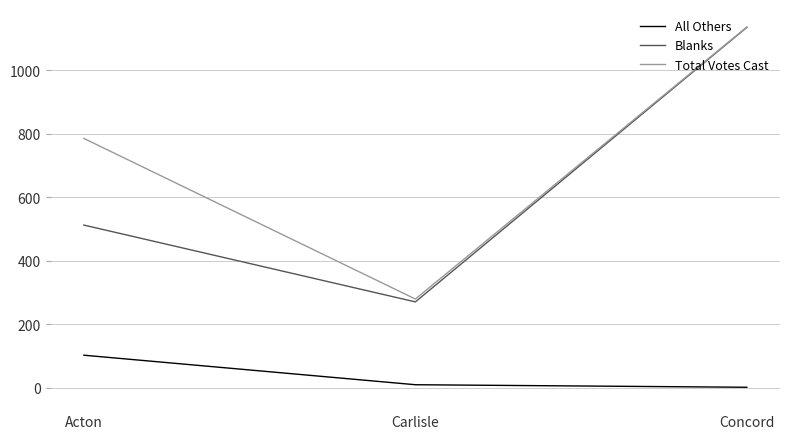

What value does the Total Votes Cast series have at Acton?

785